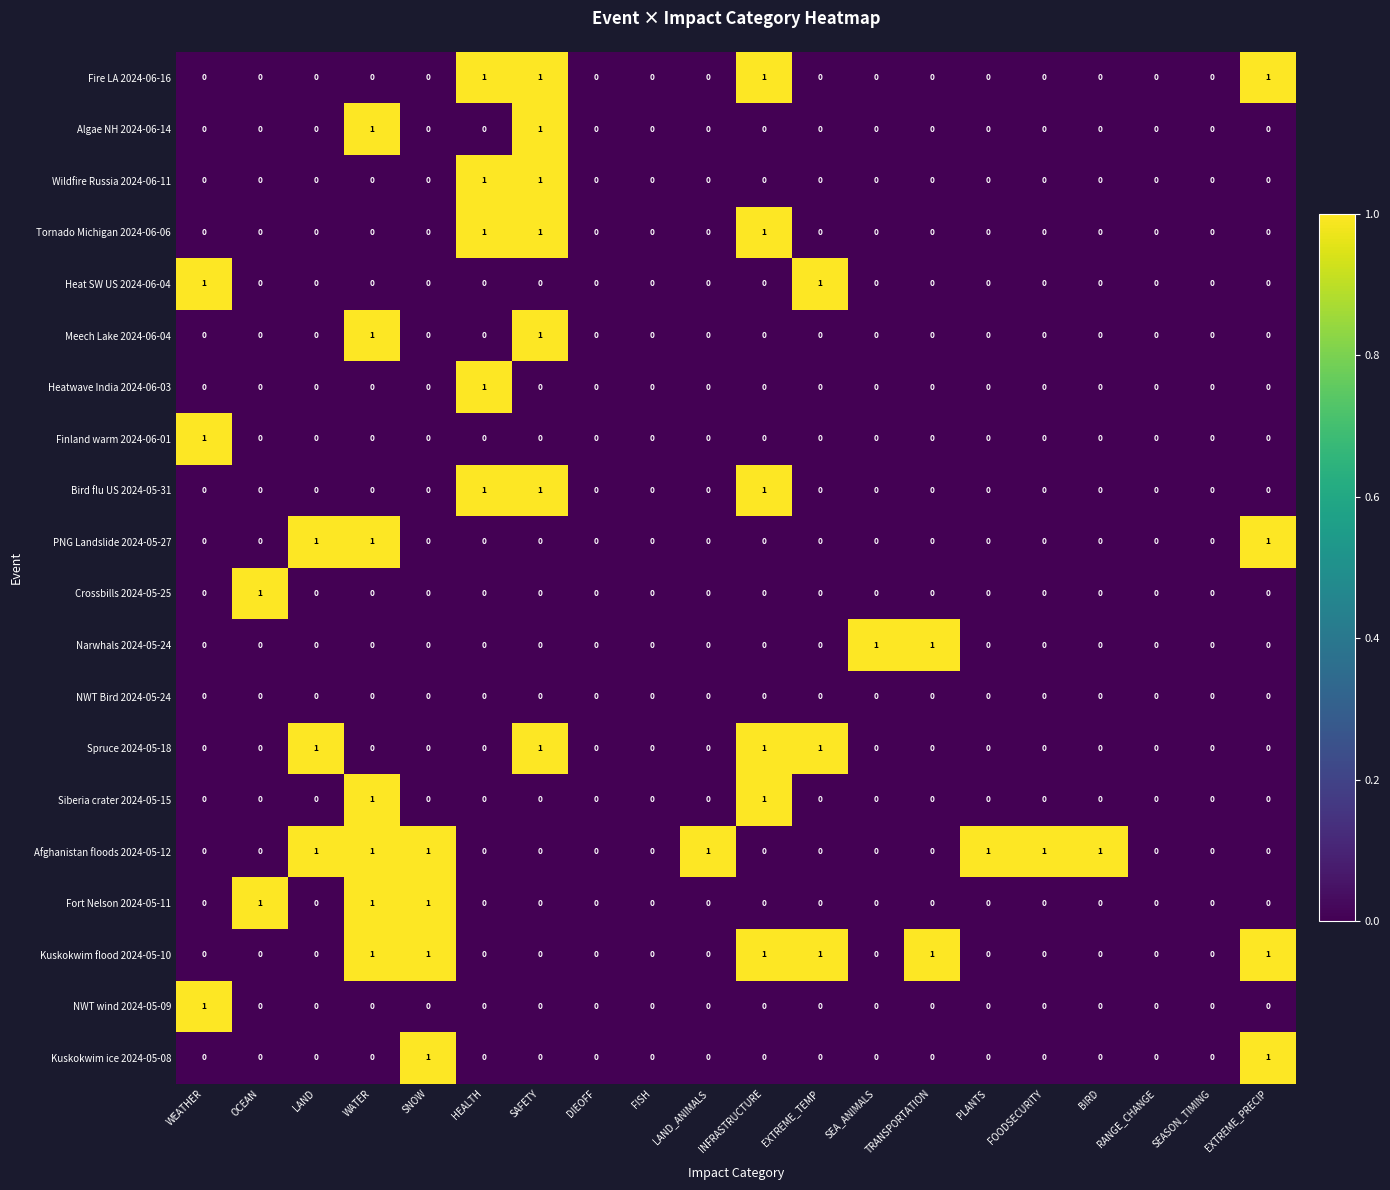

Count the Finland warm 2024-06-01 values in the range 0 to 1.

20